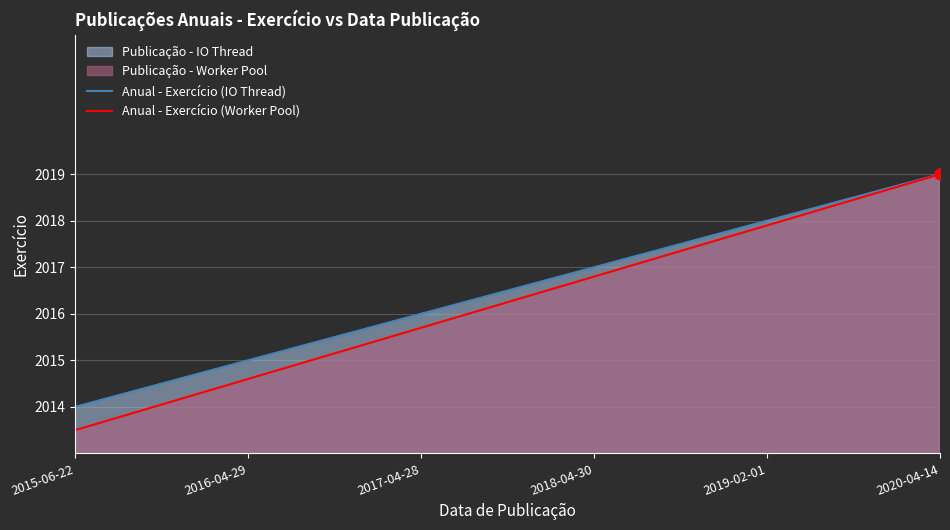

At which category is the sum across all series the highest?

2020-04-14